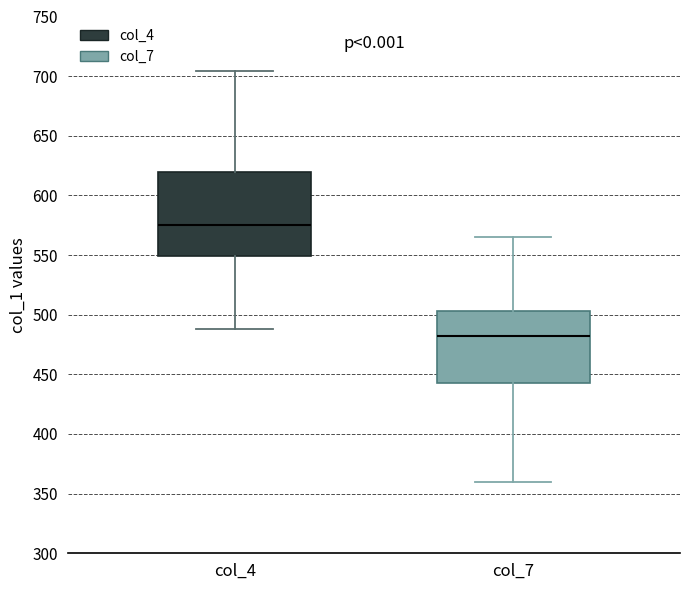

Which box is the tallest, from its lower edge to its upper edge?

col_4